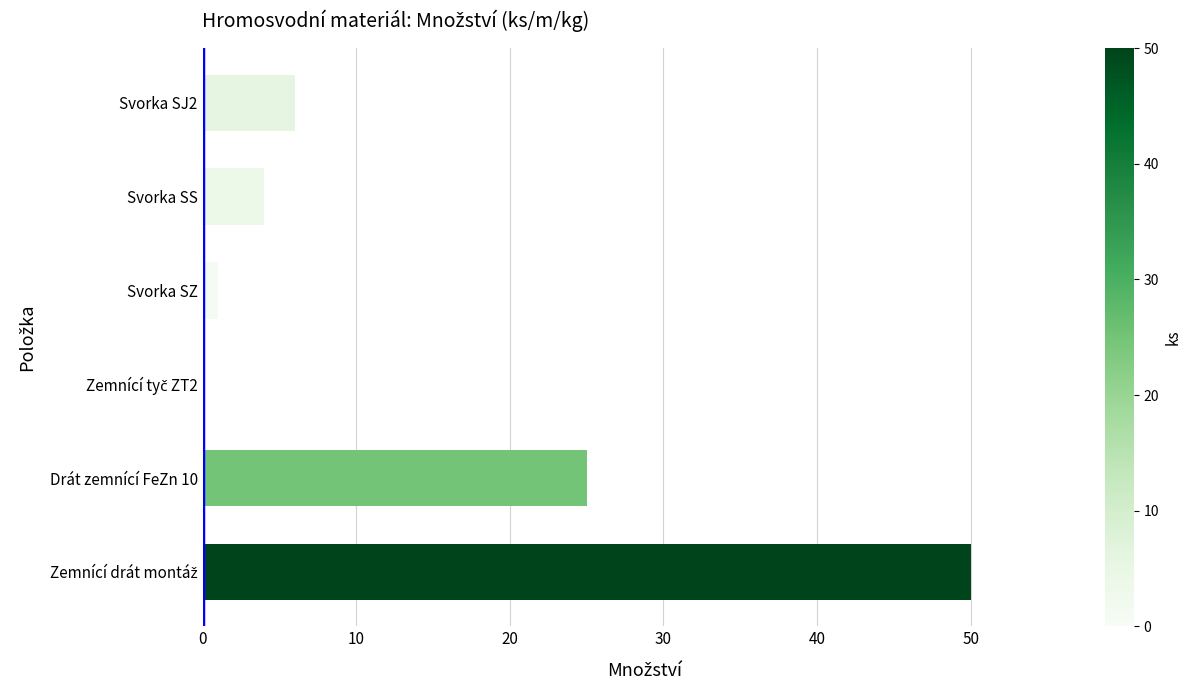

What is the change in value from Svorka SS to Drát zemnící FeZn 10?

+21